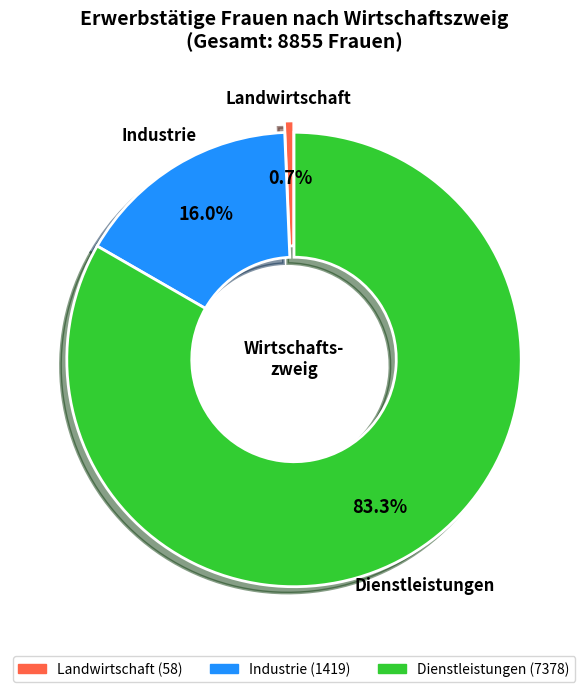

To the nearest percent, what portion does Industrie represent?

16%